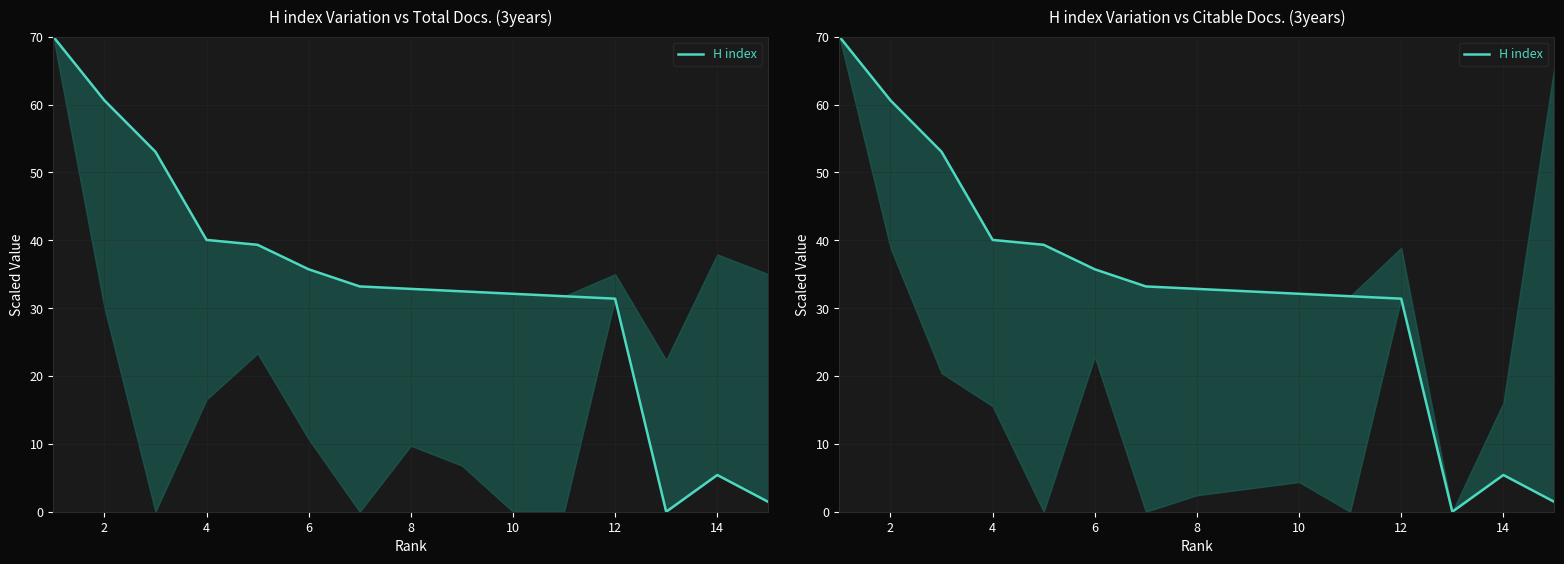

Reading left to right, what are all the values shown in this chart?

70.0	60.6	53.0	40.1	39.3	35.7	33.2	32.8	32.5	32.1	31.8	31.4	0.0	5.4	1.4